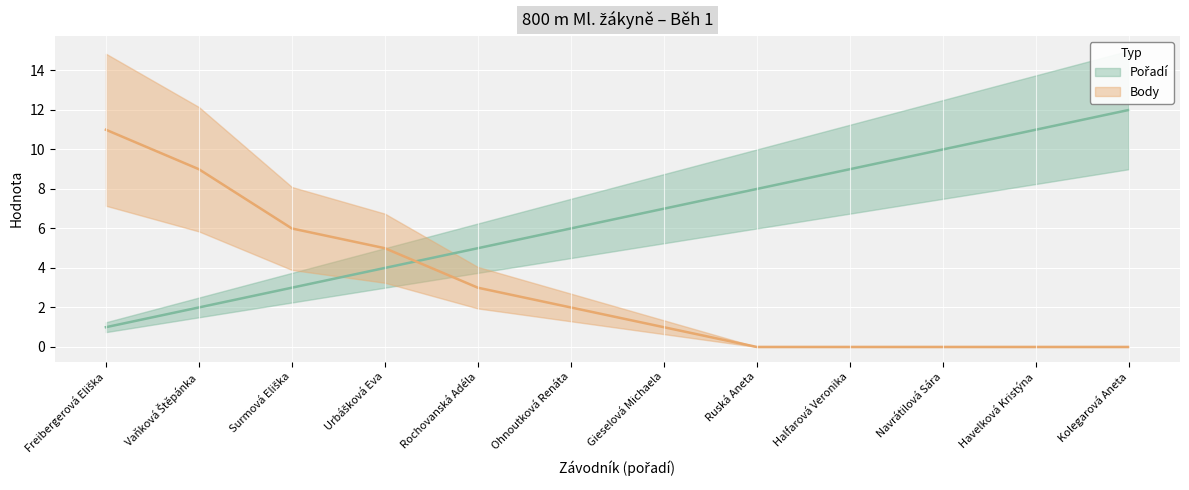

Reading right to left, extract all data points from this chart.

Pořadí: Kolegarová Aneta=12	Havelková Kristýna=11	Navrátilová Sára=10	Halfarová Veronika=9	Ruská Aneta=8	Gieselová Michaela=7	Ohnoutková Renáta=6	Rochovanská Adéla=5	Urbášková Eva=4	Surmová Eliška=3	Vaňková Štěpánka=2	Freibergerová Eliška=1
Body: Kolegarová Aneta=0	Havelková Kristýna=0	Navrátilová Sára=0	Halfarová Veronika=0	Ruská Aneta=0	Gieselová Michaela=1	Ohnoutková Renáta=2	Rochovanská Adéla=3	Urbášková Eva=5	Surmová Eliška=6	Vaňková Štěpánka=9	Freibergerová Eliška=11